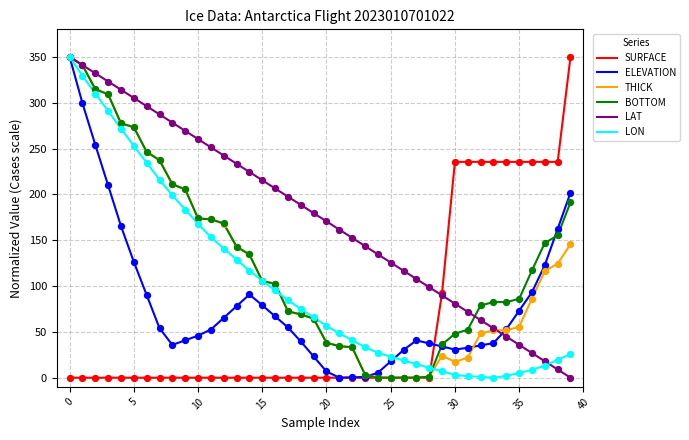

Which series has the largest total across all categories?

LAT